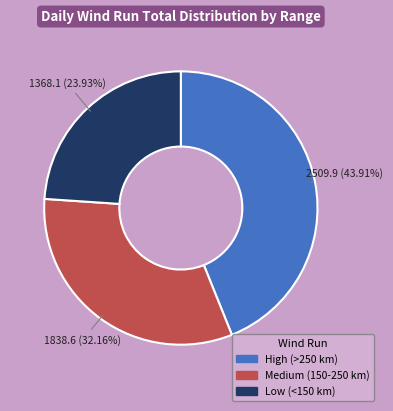

Is there any slice that represents more than half of the pie?

No